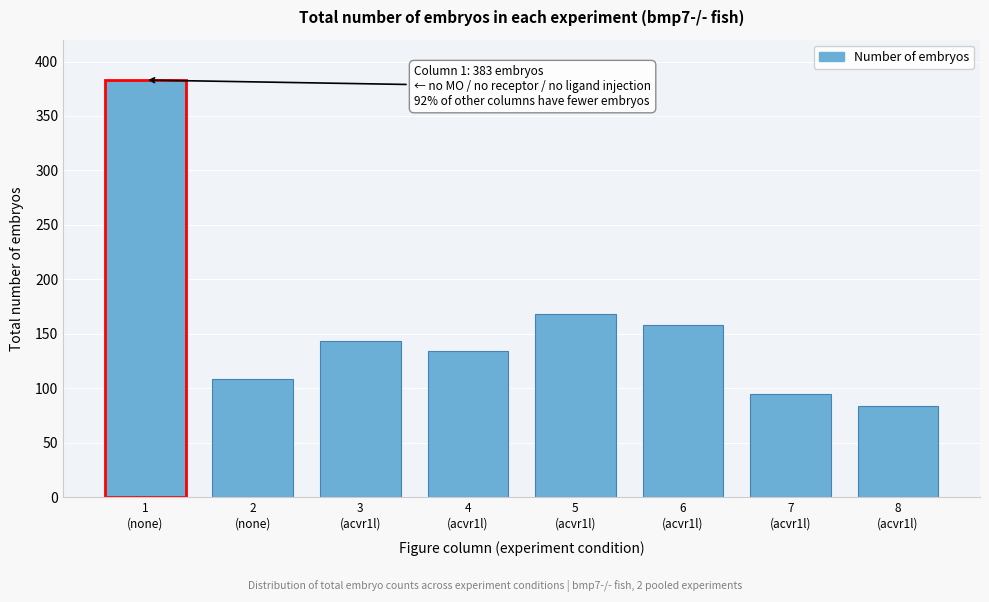

Reading right to left, transcribe all the data shown in this chart.

84	95	158	168	134	143	109	383